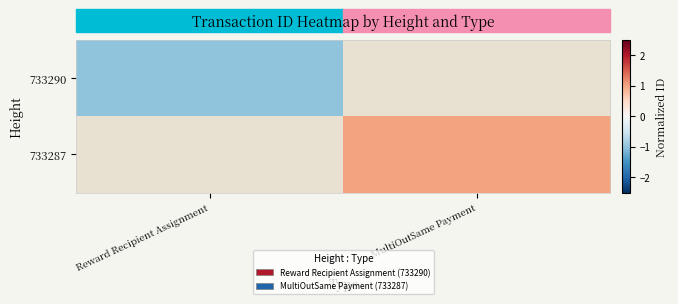

What value does the 733287 series have at MultiOutSame Payment?

1.0